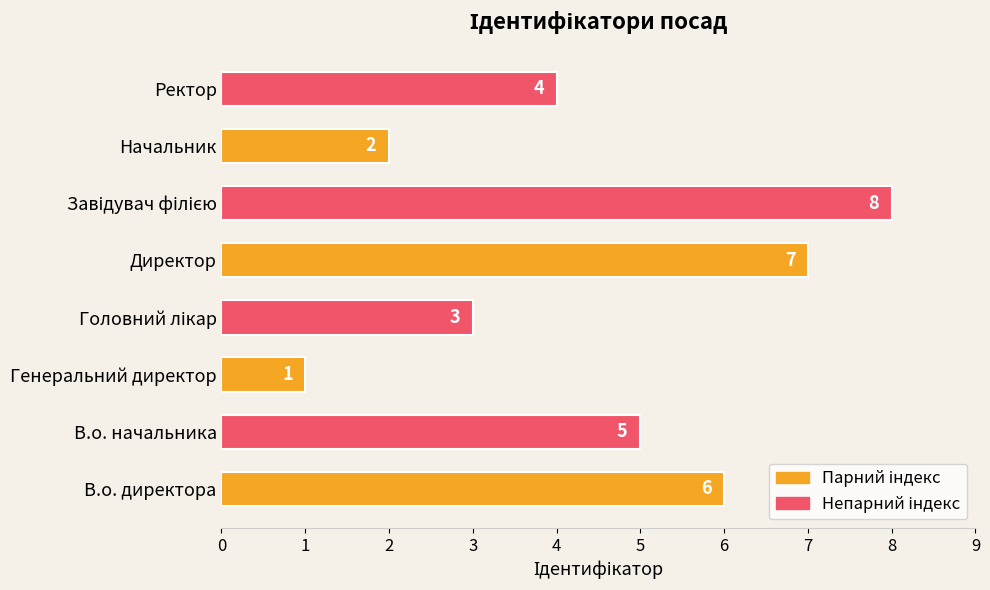

Is it true that the value at В.о. начальника is 9?

False